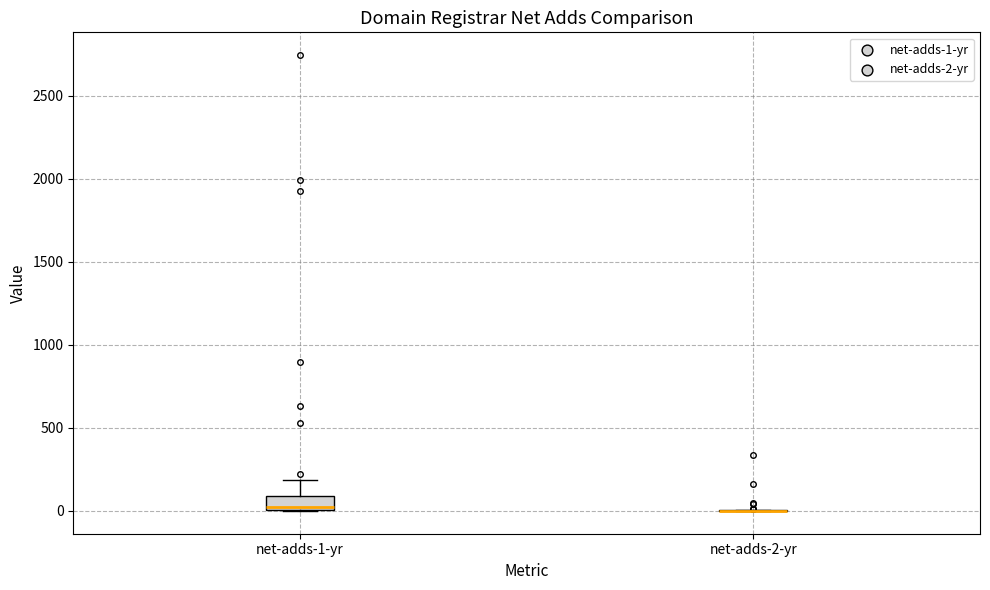

Where does the upper whisker of the box for net-adds-1-yr end on the y-axis? The values are not printed on the chart, so give them approximately, as read against the axis.

200